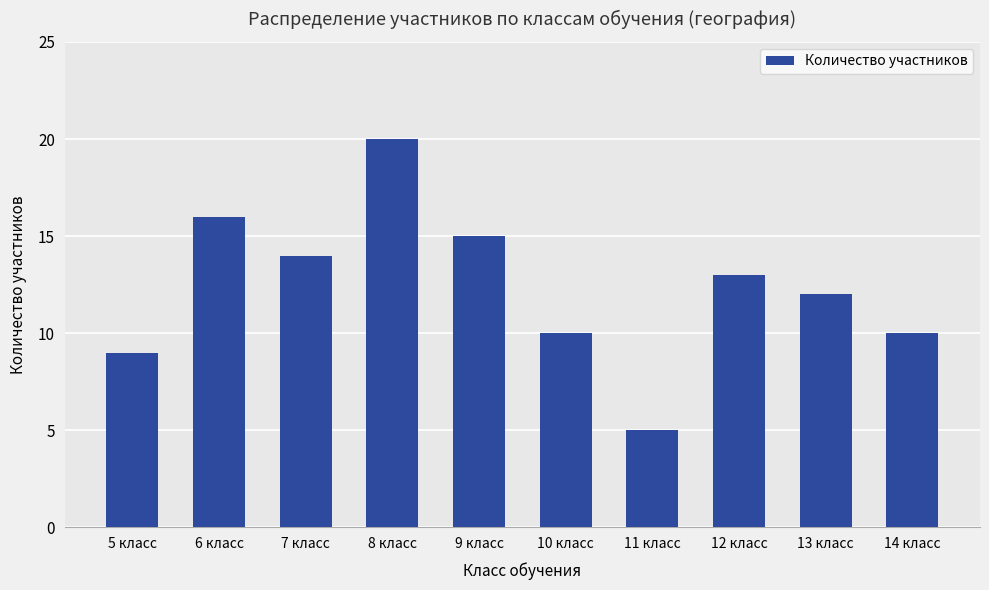

At which category does the chart reach its minimum across all series?

11 класс